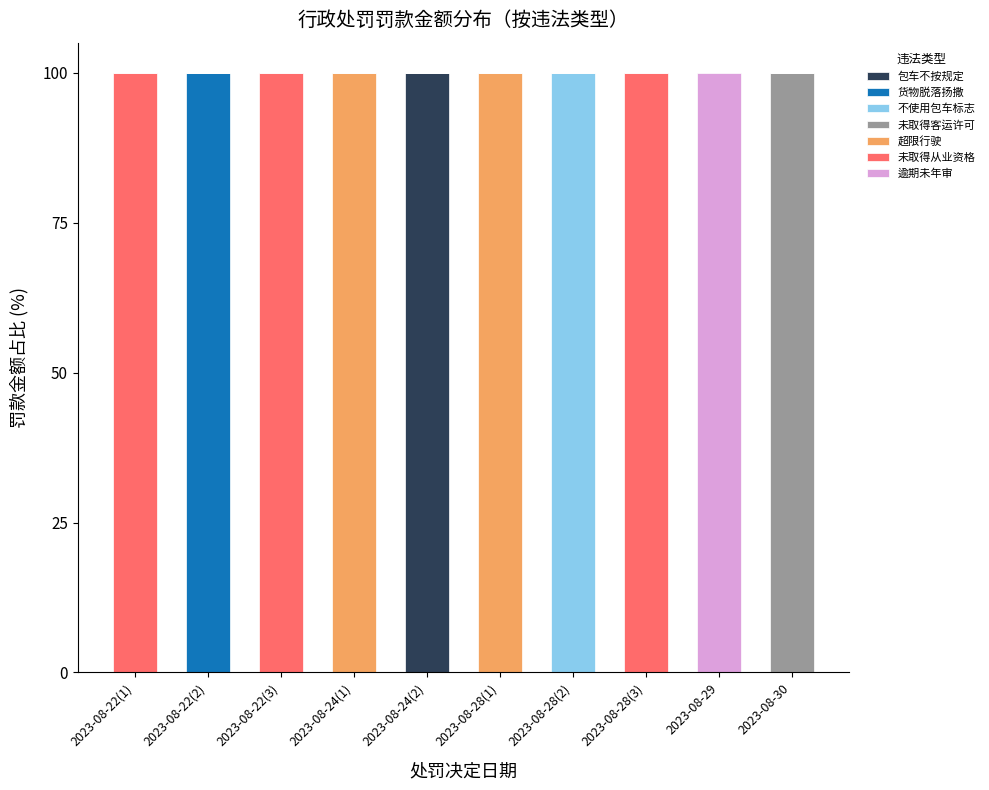

What is the total value across all series at 2023-08-28(3)?

100